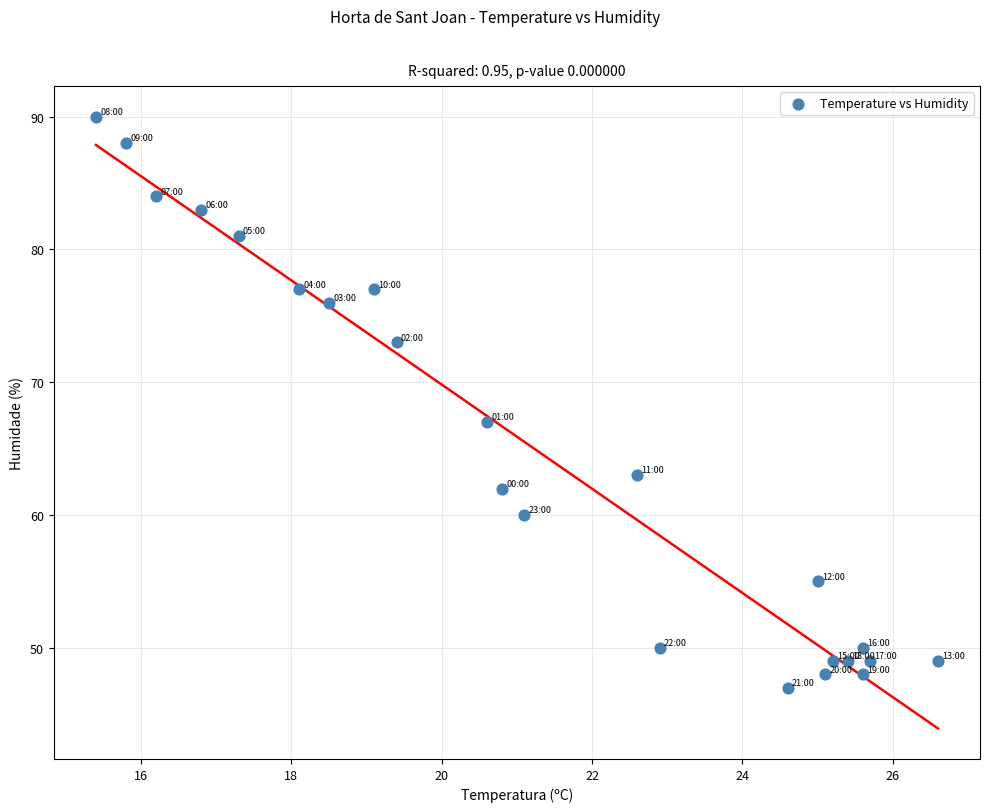

What is the range of Y values (max minus min)?

43